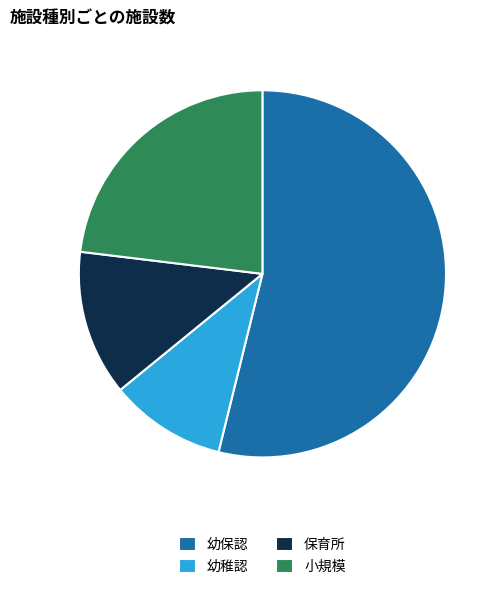

Is there any slice that represents more than half of the pie?

Yes